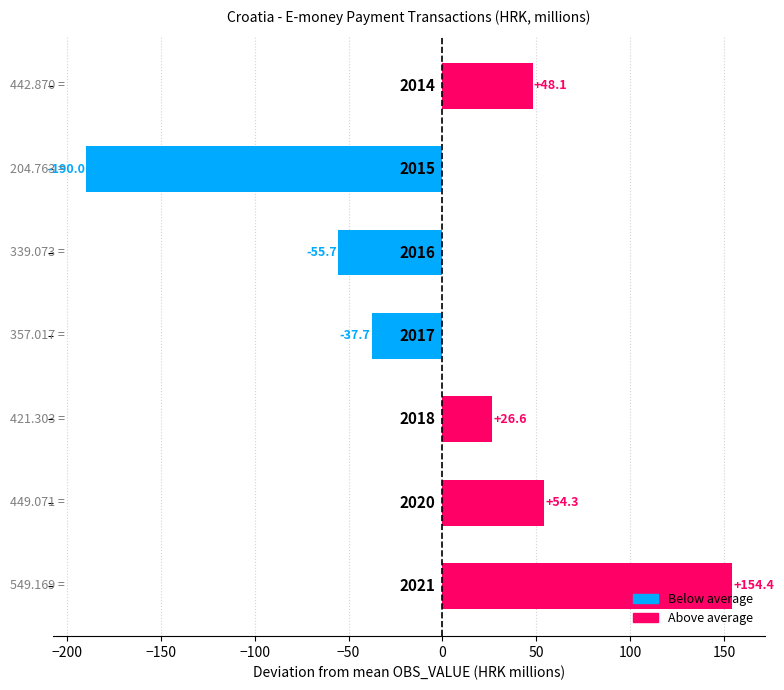

Are the bars horizontal?

Yes